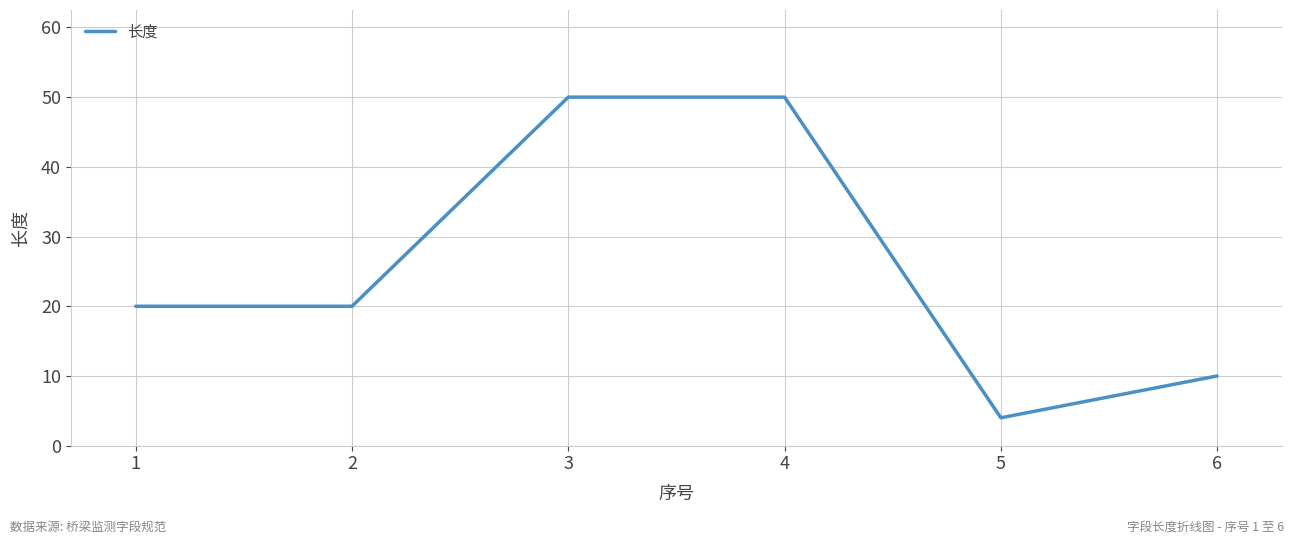

The value at 2 is 31. True or false?

False